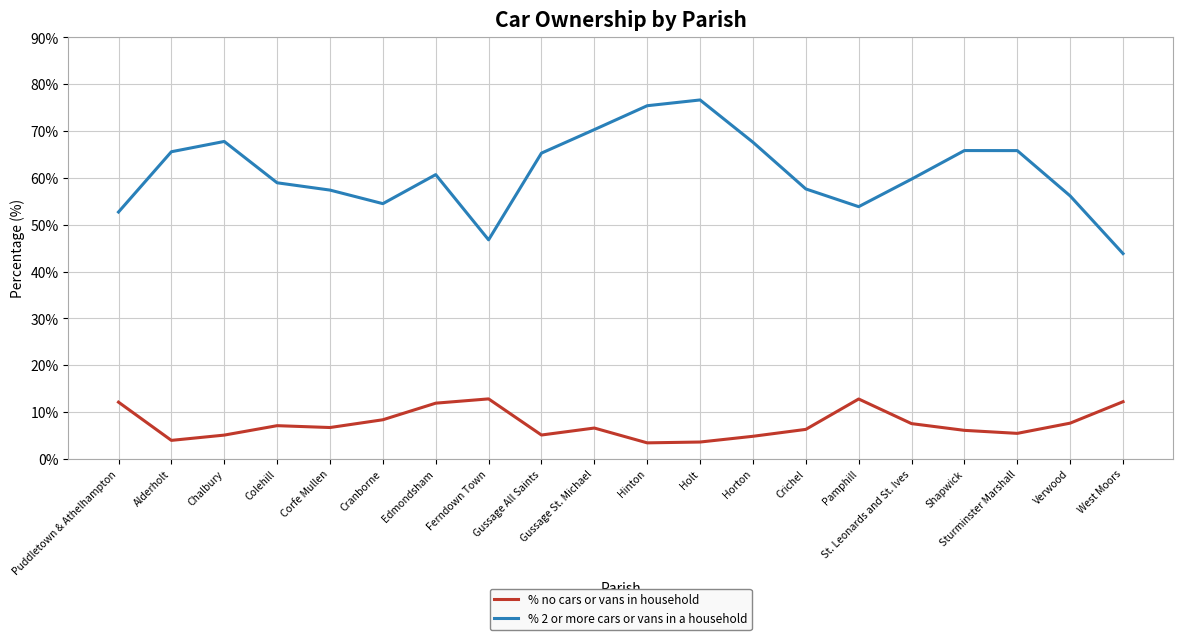

Which series has the widest spread of values?

% 2 or more cars or vans in a household